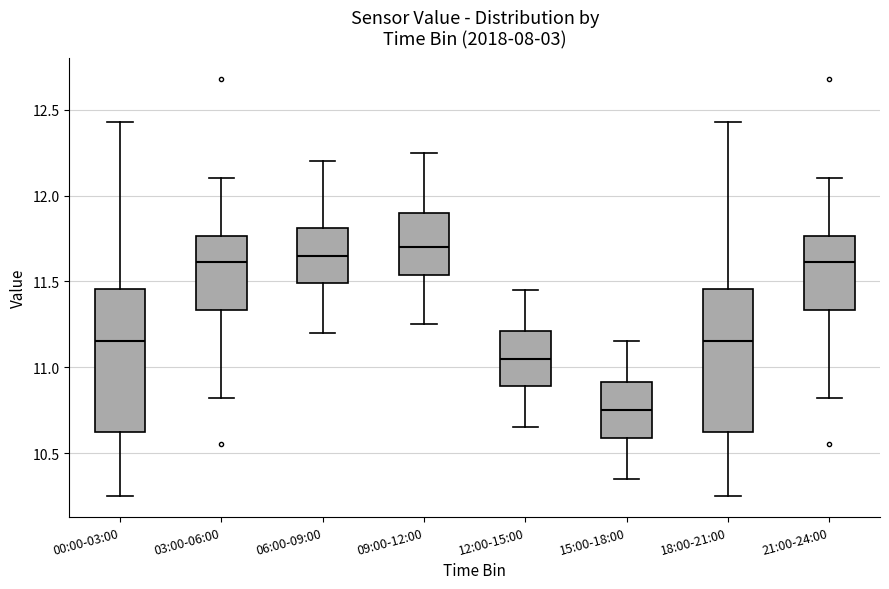

Reading left to right, transcribe this box plot: for each box, give where its median line is, the range the box spans, and where its two whiskers end, as read against the y-axis. The values are not printed on the chart, so give them approximately, as read against the axis.

00:00-03:00: median 11.15, box 10.60 to 11.45, whiskers 10.25 to 12.45
03:00-06:00: median 11.60, box 11.35 to 11.75, whiskers 10.80 to 12.10
06:00-09:00: median 11.65, box 11.50 to 11.80, whiskers 11.20 to 12.20
09:00-12:00: median 11.70, box 11.55 to 11.90, whiskers 11.25 to 12.25
12:00-15:00: median 11.05, box 10.90 to 11.20, whiskers 10.65 to 11.45
15:00-18:00: median 10.75, box 10.60 to 10.90, whiskers 10.35 to 11.15
18:00-21:00: median 11.15, box 10.60 to 11.45, whiskers 10.25 to 12.45
21:00-24:00: median 11.60, box 11.35 to 11.75, whiskers 10.80 to 12.10